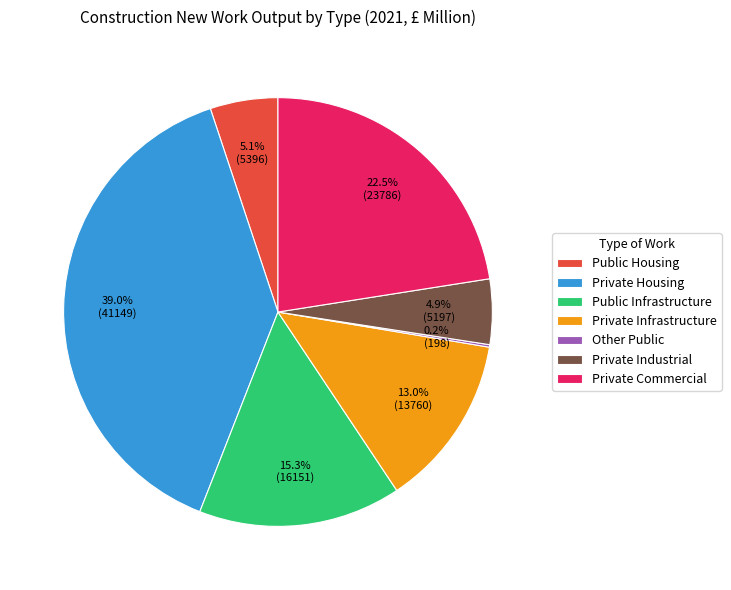

Do Private Commercial and Private Industrial together represent more than half of the pie?

No